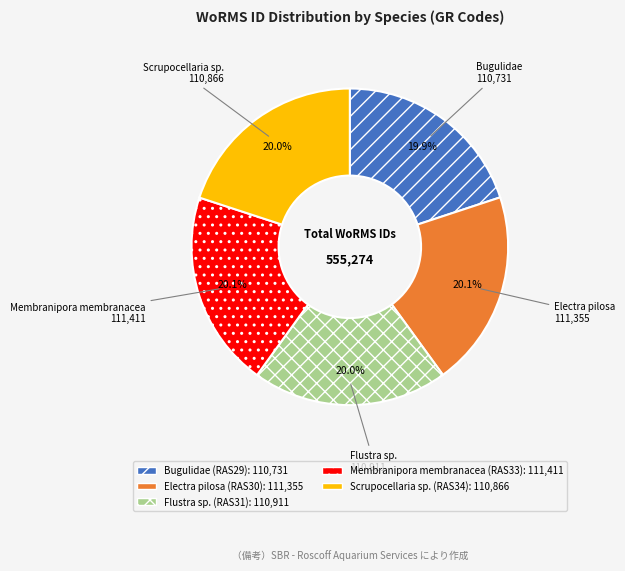

Does any single category account for the majority?

No